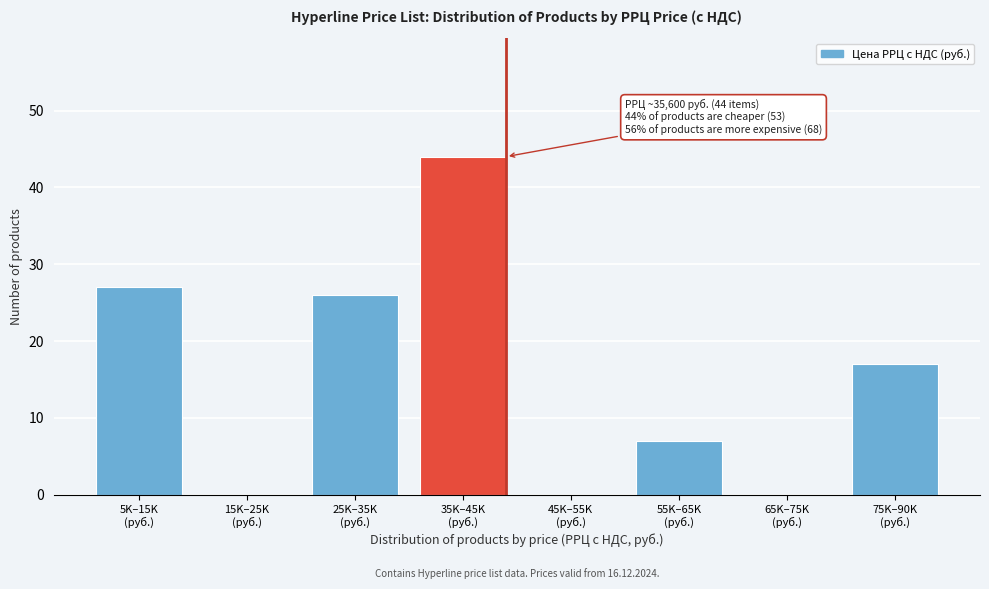

What is the maximum value shown in the chart?

44